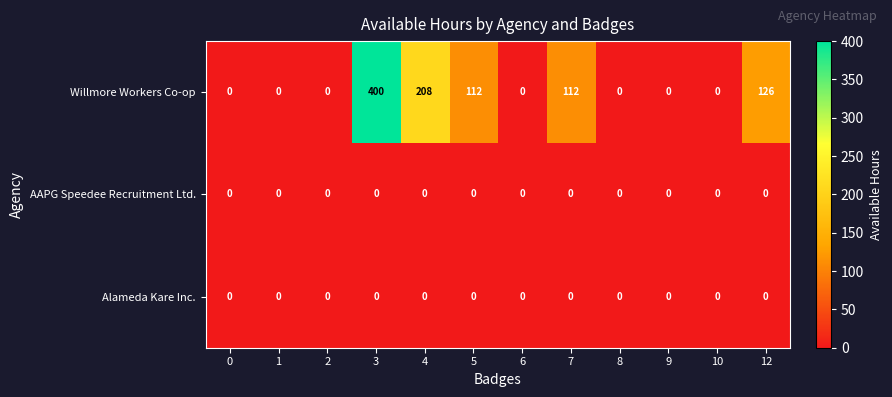

The value of AAPG Speedee Recruitment Ltd. at 0 is 0. True or false?

True